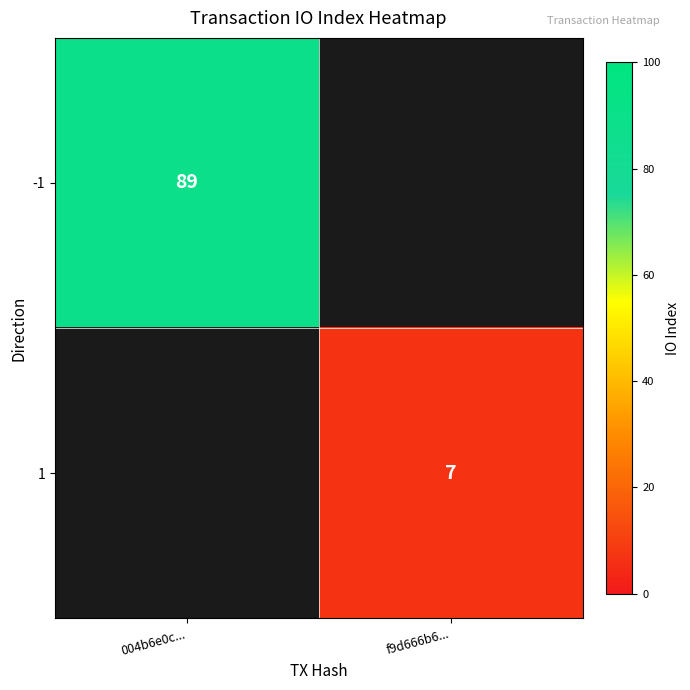

True or false: 1 has a value of 7 at f9d666b6....

True